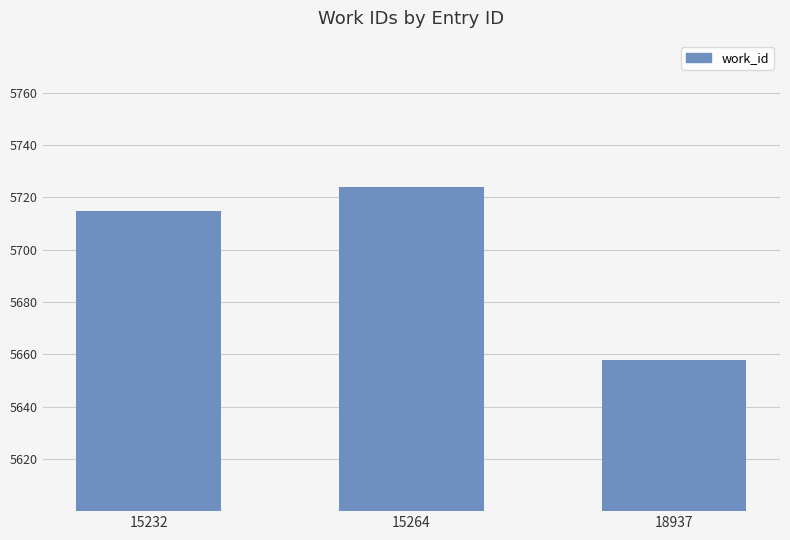

Reading right to left, extract all data points from this chart.

18937=5658	15264=5724	15232=5715